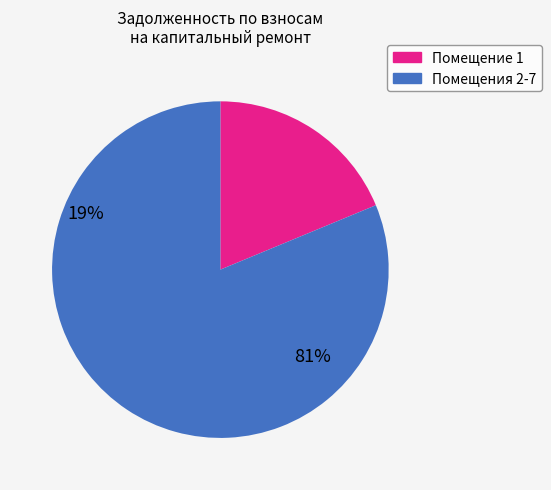

Is there a majority slice in this chart?

Yes